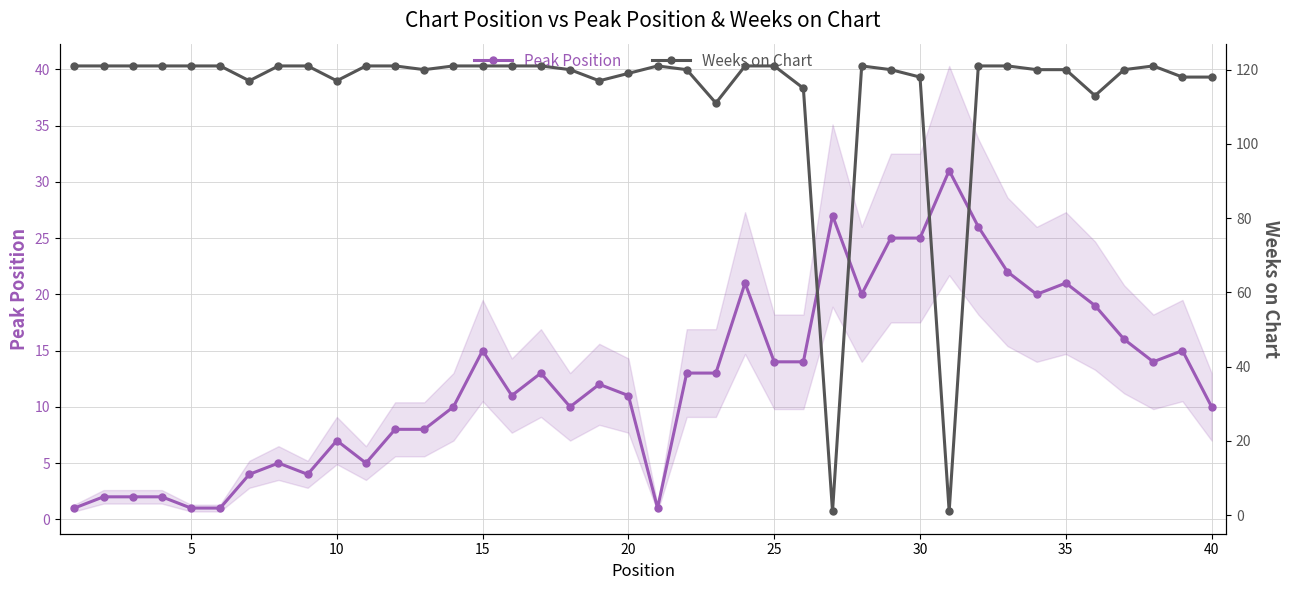

What is the sum of all Peak Position values?

499